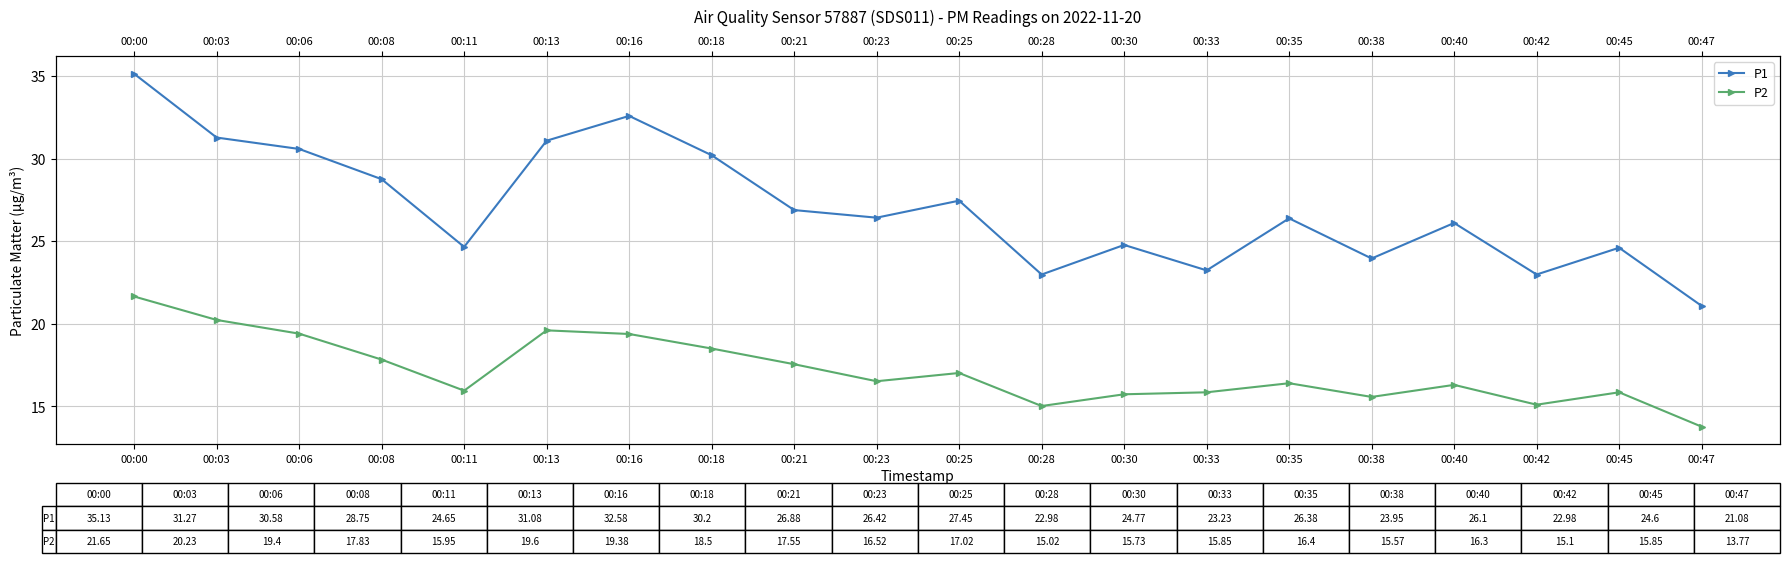

Between 00:45 and 00:23, which is larger?

00:23